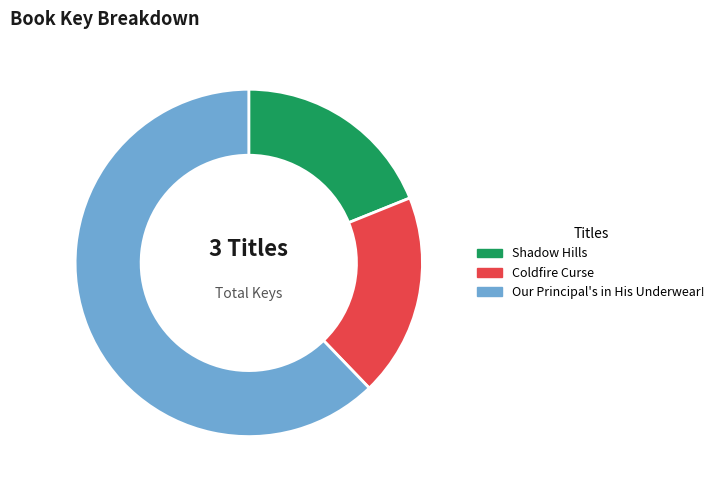

What is the ratio of the value at Shadow Hills to the value at Coldfire Curse?

1.0